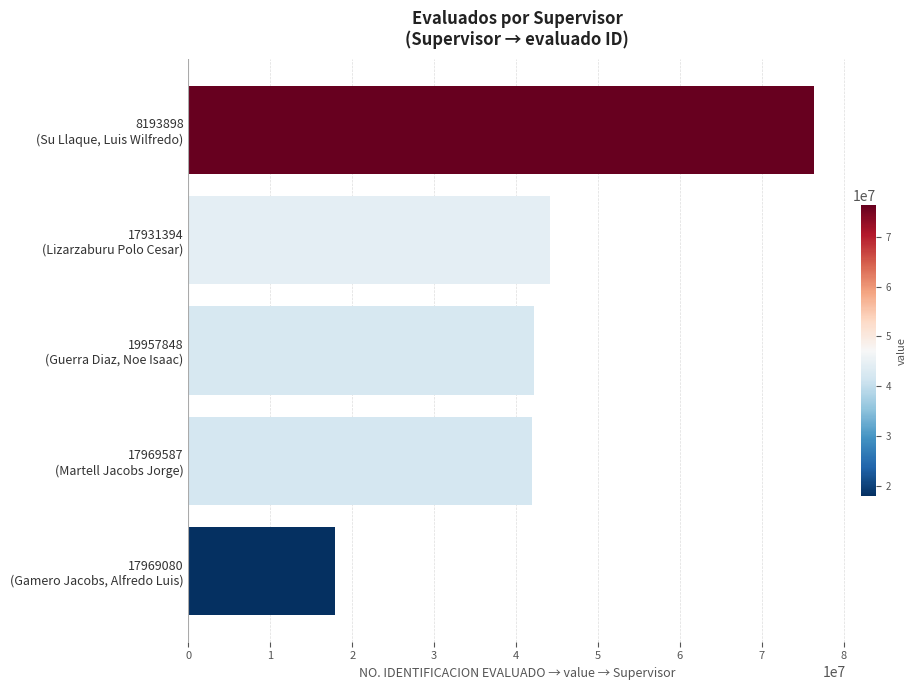

What is the sum of all values?

222577010